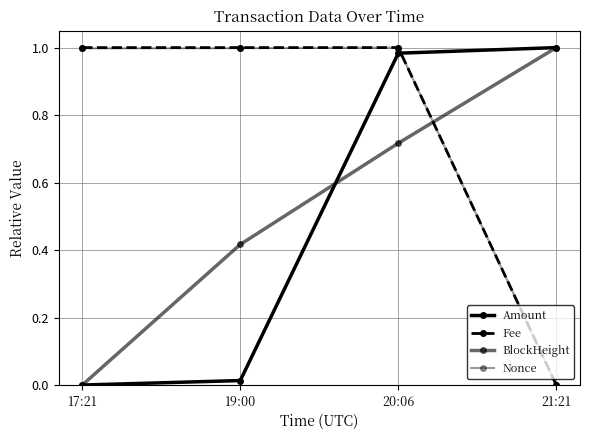

List the labels in order of BlockHeight value, smallest first.

17:21, 19:00, 20:06, 21:21